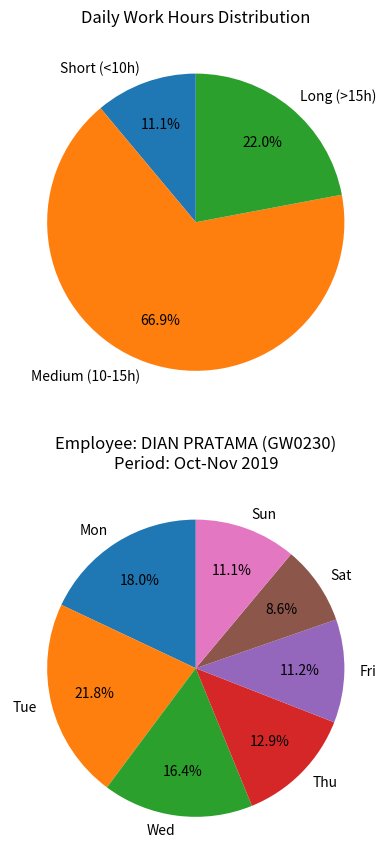

Does 31-Thu account for over 50% of the chart?

No